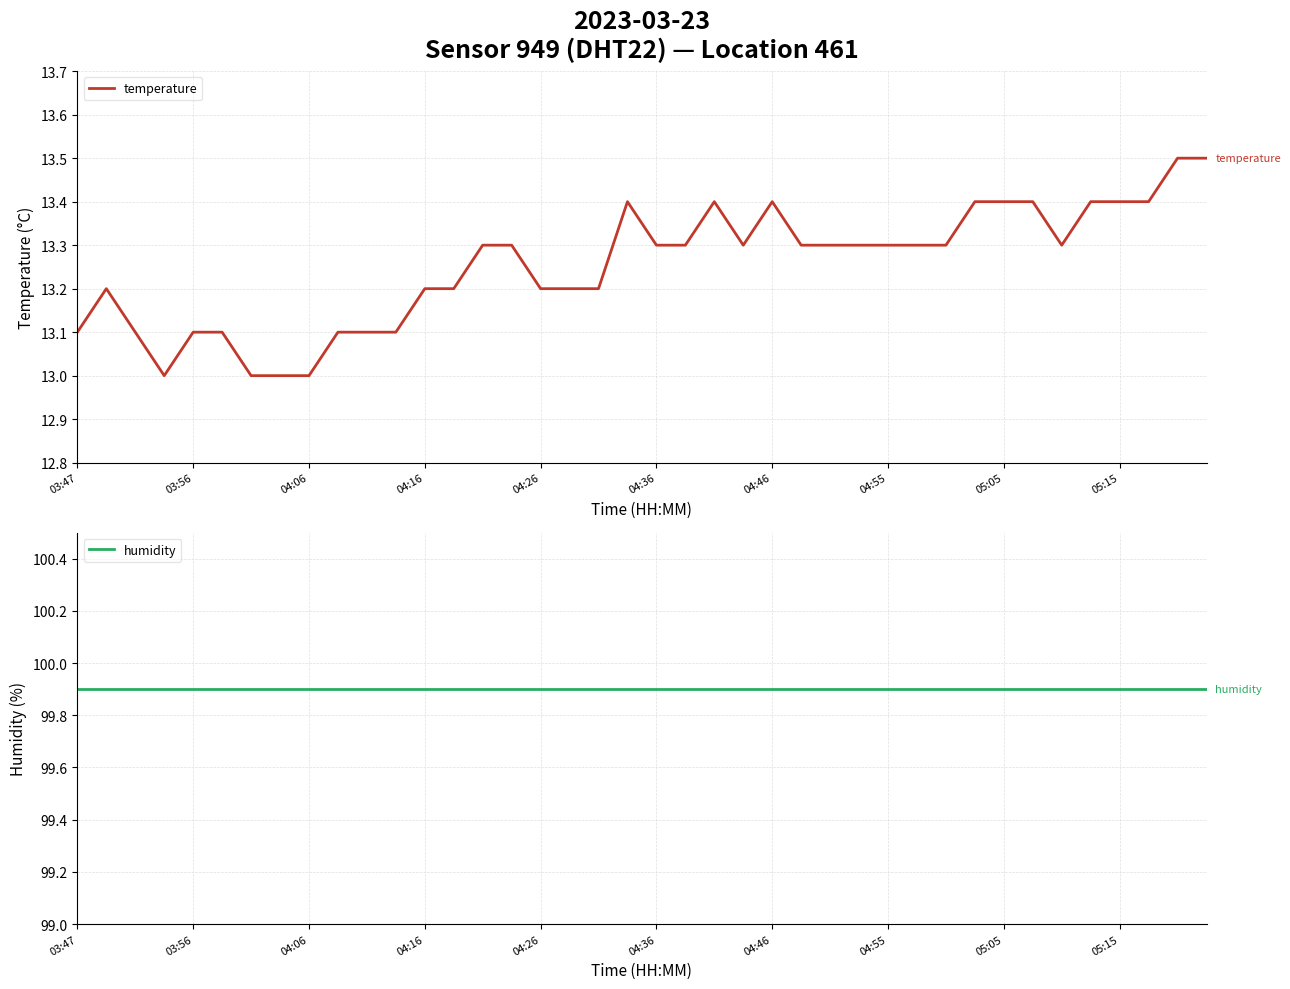

At which label does humidity reach its peak?

03:47